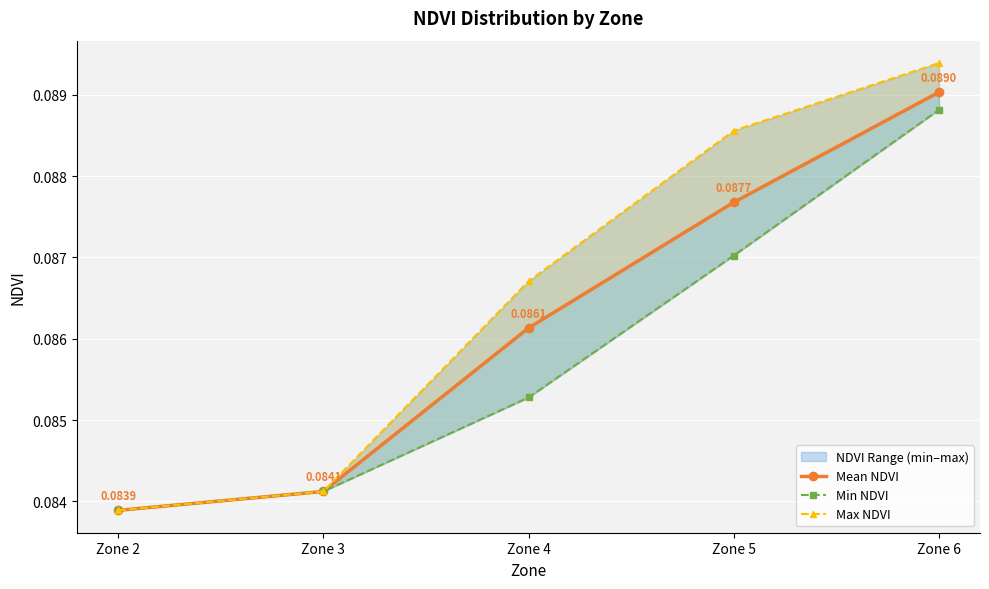

What are all the series names shown in the legend?

Mean NDVI, Min NDVI, Max NDVI